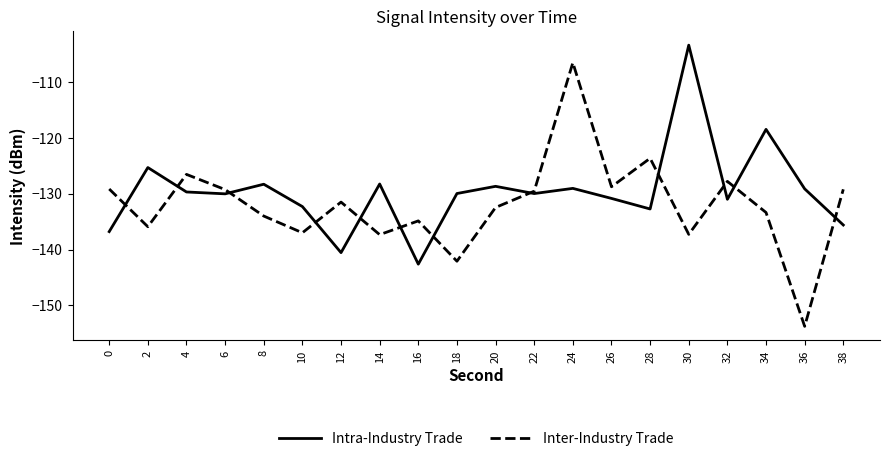

What is the average value of the Intra-Industry Trade series?

-129.6